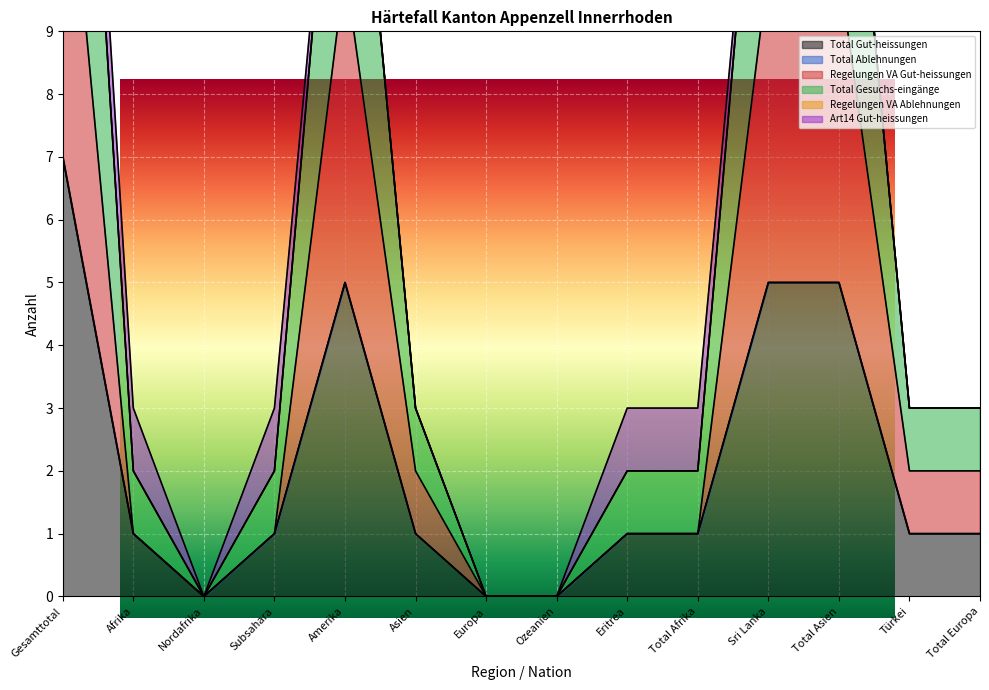

Which series has the widest spread of values?

Regelungen VA Gut-heissungen